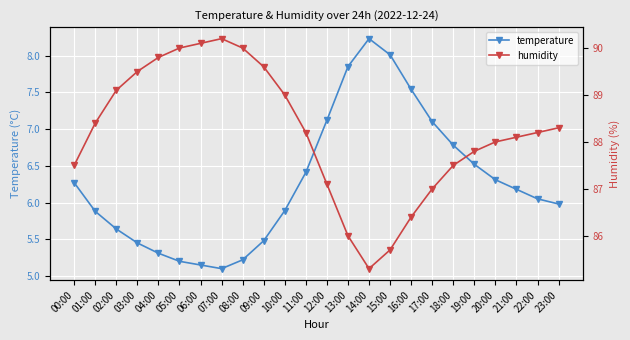

What is the label of the 22nd point from the left?

21:00